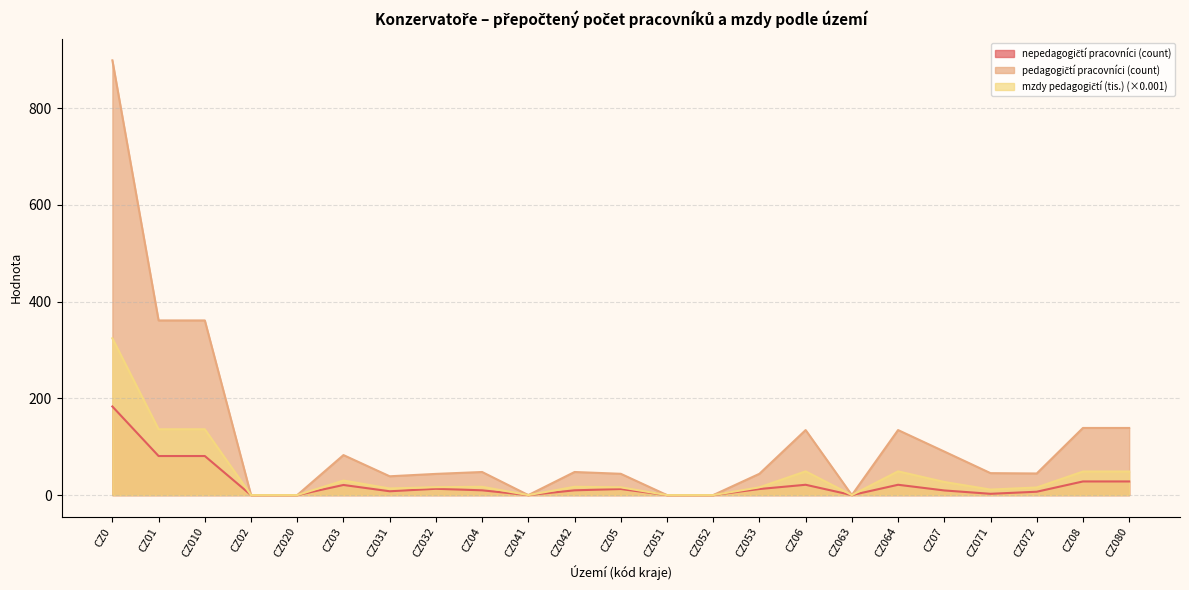

Where does the mzdy pedagogičtí (tis.) series first go above 16?

CZ0